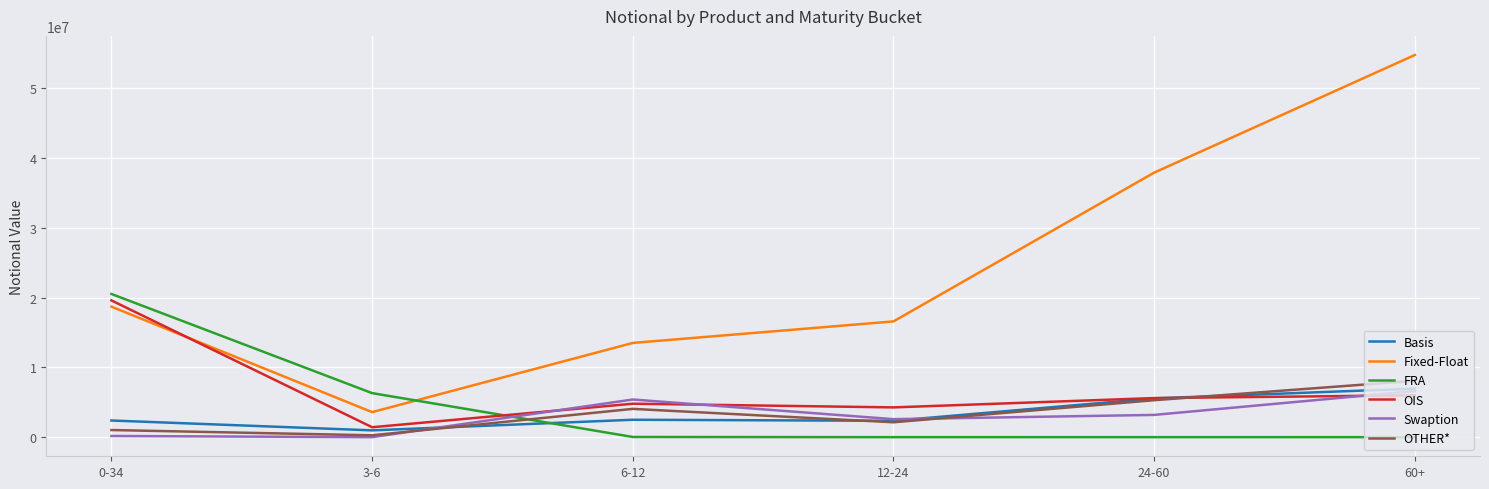

Which series has the largest range (max minus min)?

Fixed-Float